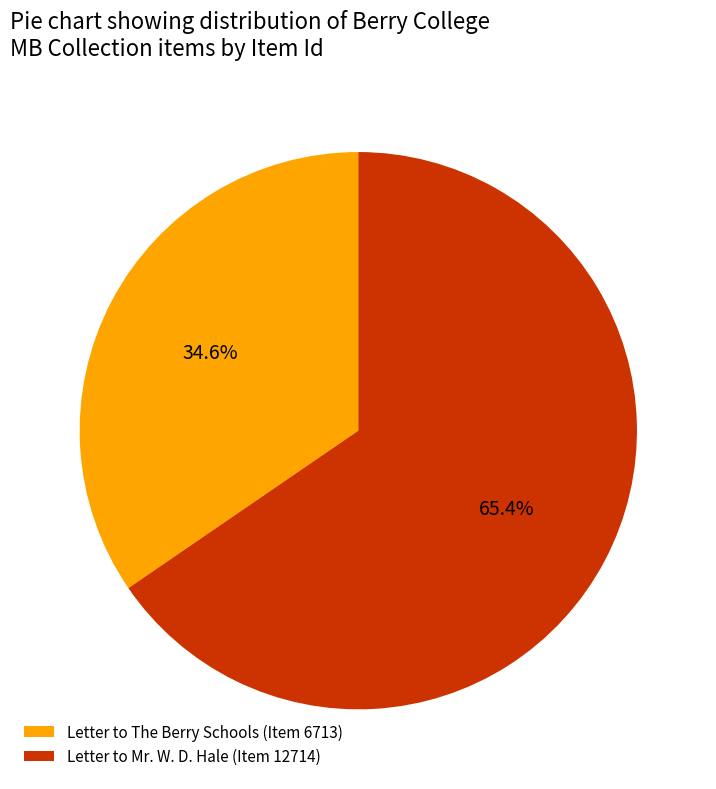

To the nearest percent, what portion does Letter to Mr. W. D. Hale (Item 12714) represent?

65%